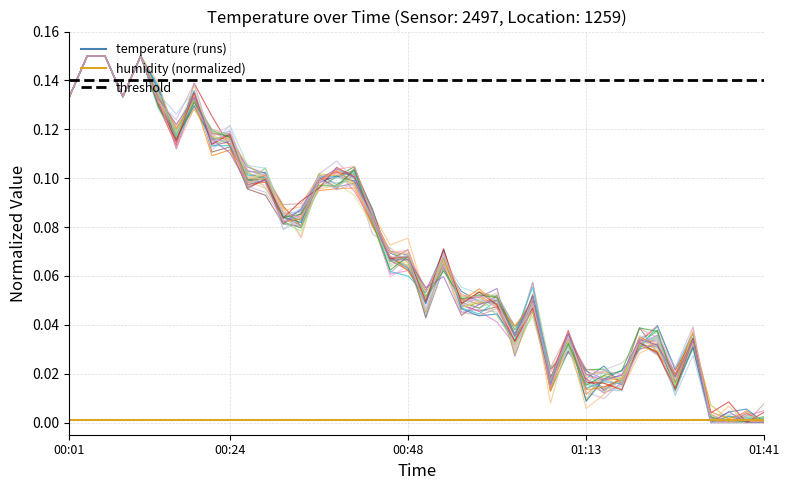

What position from the left is 01:01?

25